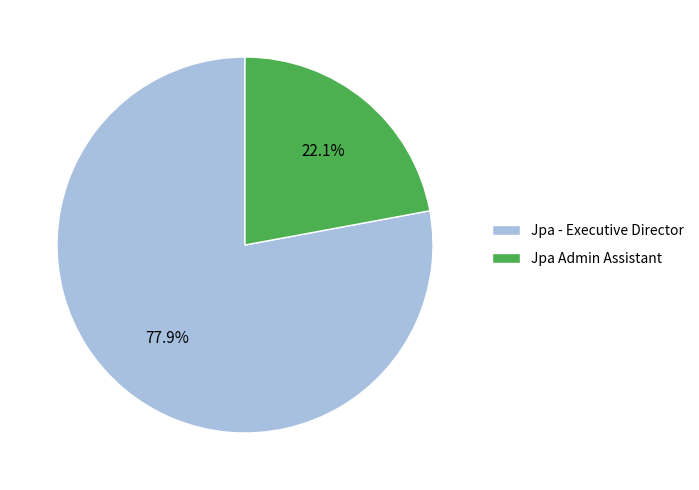

Between Jpa Admin Assistant and Jpa - Executive Director, which is larger?

Jpa - Executive Director